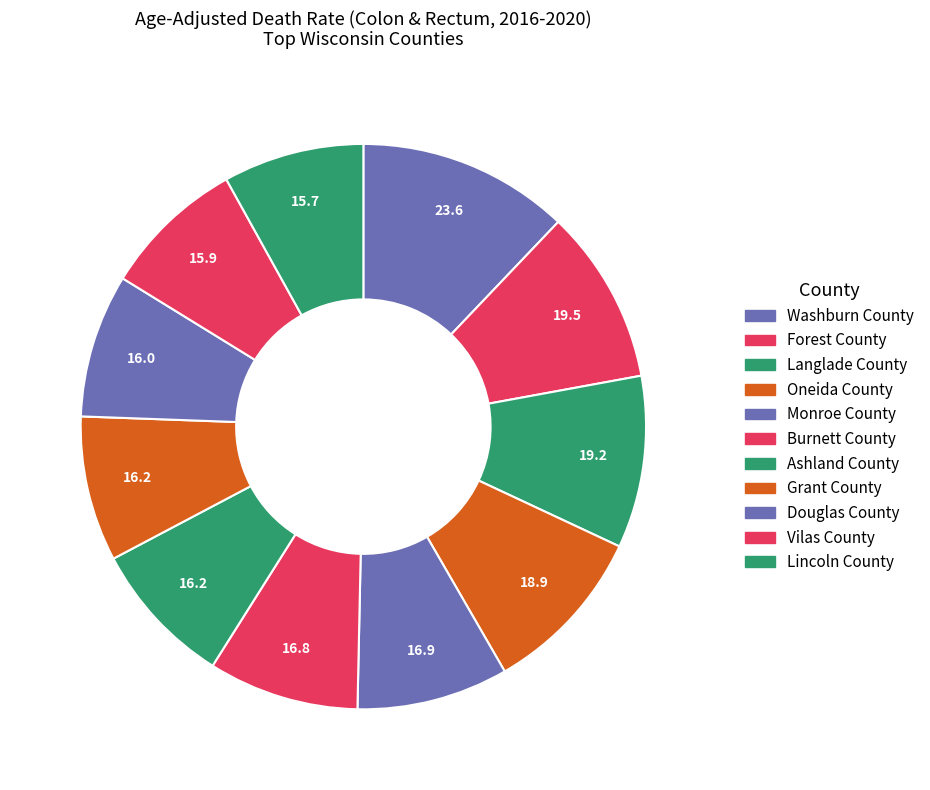

Count the number of slices in the pie.

11